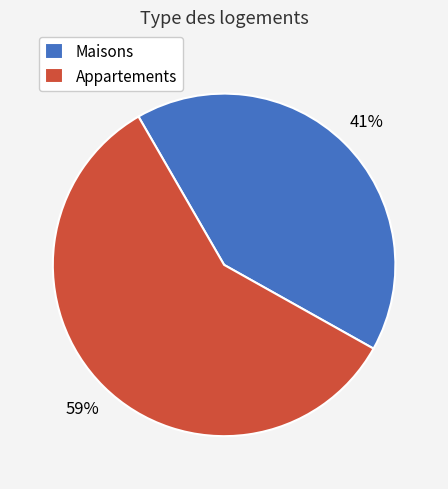

What is the largest slice in the pie chart?

Appartements